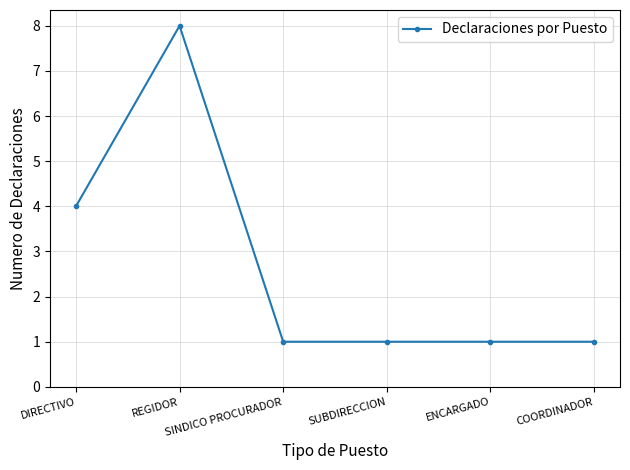

The chart shows a value of 1 at SINDICO PROCURADOR. True or false?

True